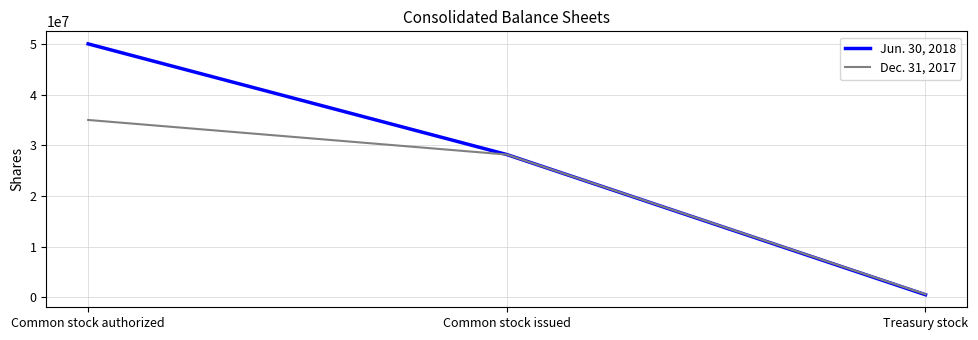

At which category is the sum across all series the highest?

Common stock authorized